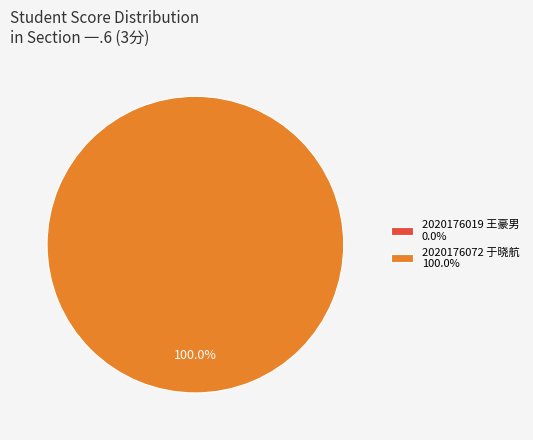

Does any single category account for the majority?

Yes